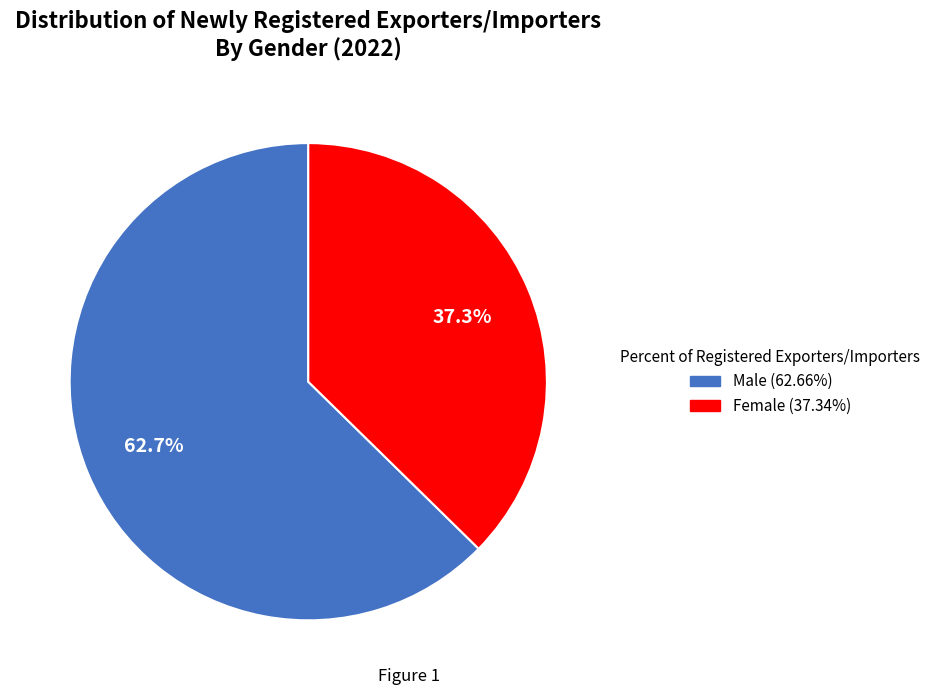

Combined, what portion of the pie is Female (37.34%) and Male (62.66%)?

100.0%